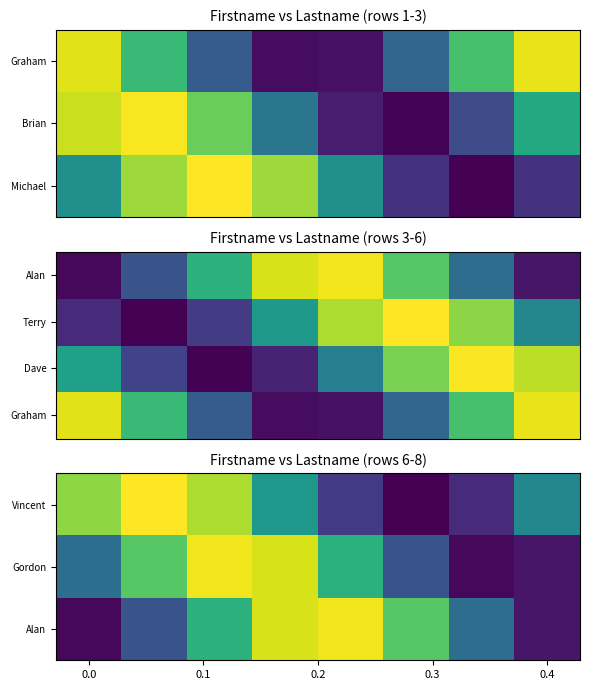

Between 0.0 and 6, which is larger?

6